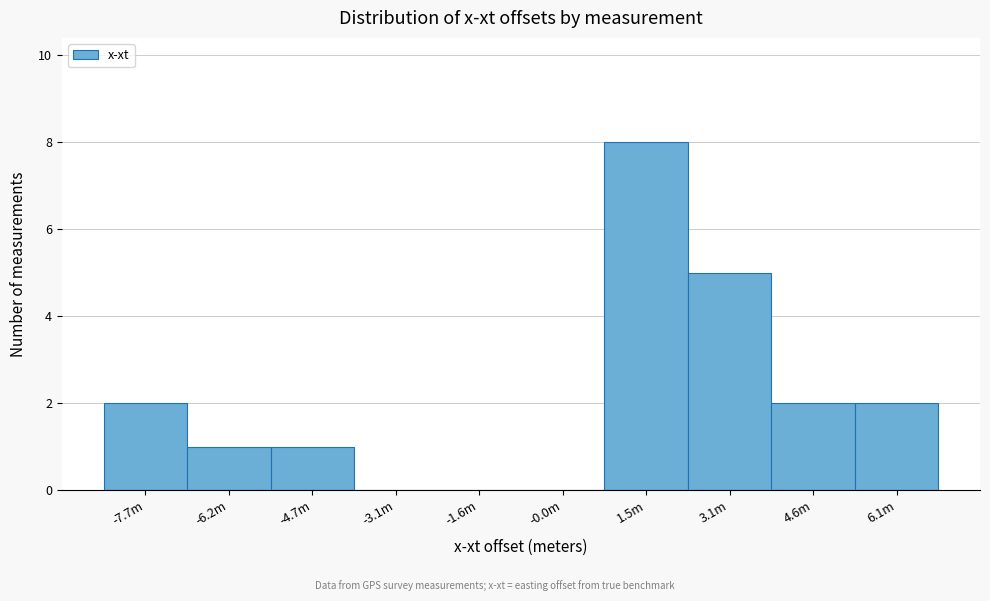

Reading left to right, list all the values displayed in this chart.

-7.7m=2	-6.2m=1	-4.7m=1	-3.1m=0	-1.6m=0	-0.0m=0	1.5m=8	3.1m=5	4.6m=2	6.1m=2